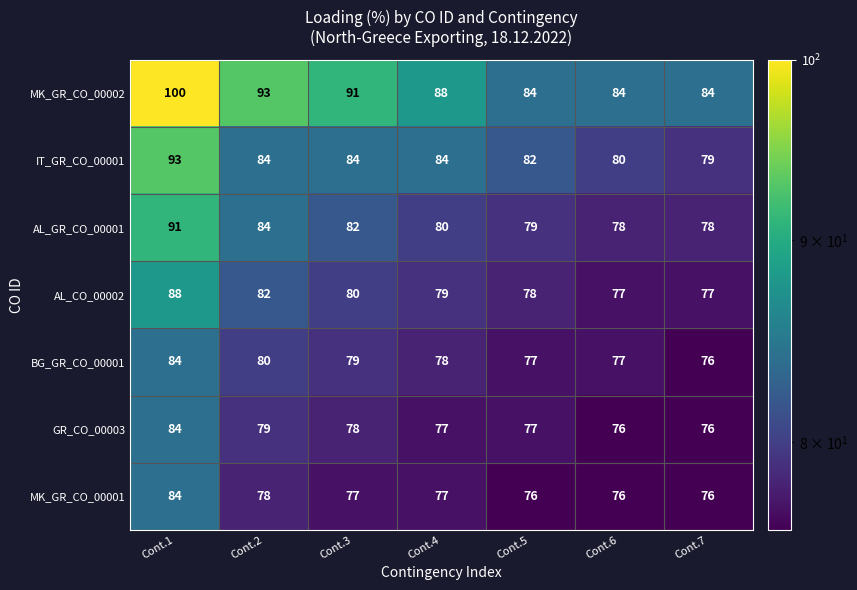

Which series has the largest total across all categories?

MK_GR_CO_00002